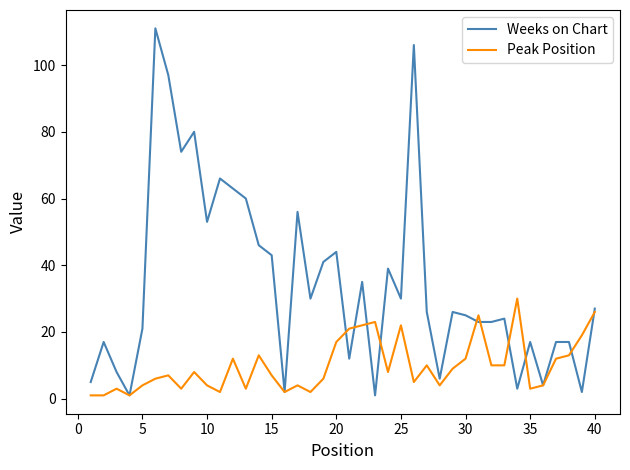

List the series in order of their peak value, highest first.

Weeks on Chart, Peak Position